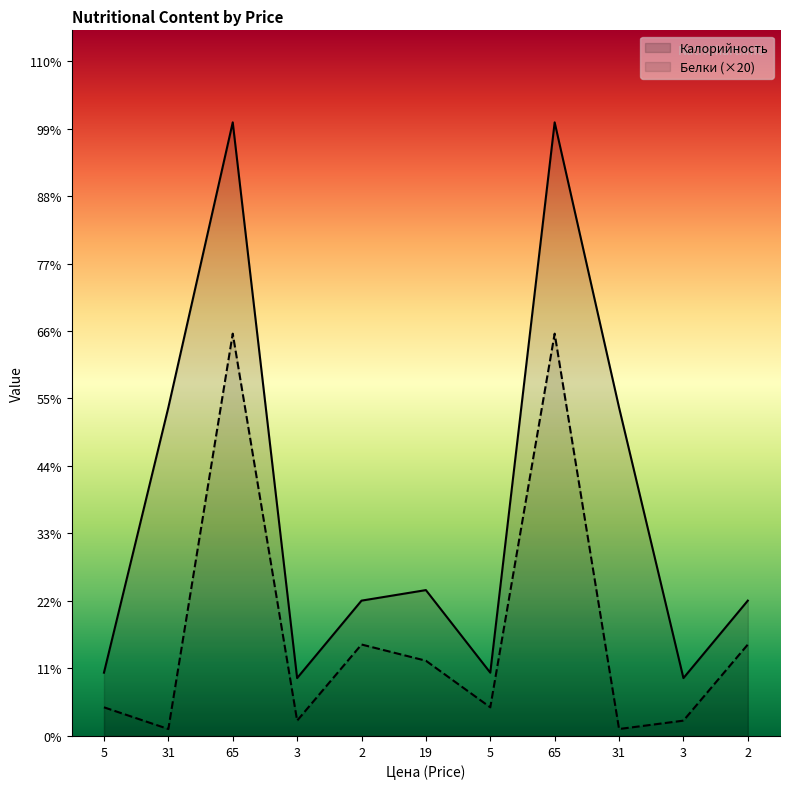

Which series has the largest total across all categories?

Калорийность